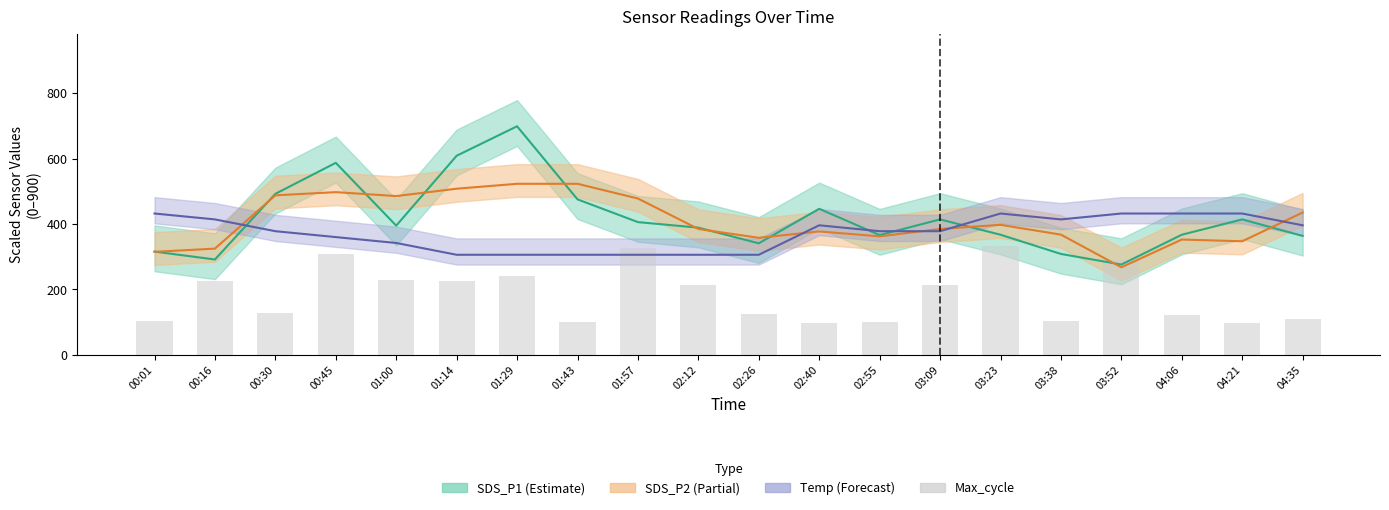

What is the difference between the second highest and minimum values in the Temp series?

126.0